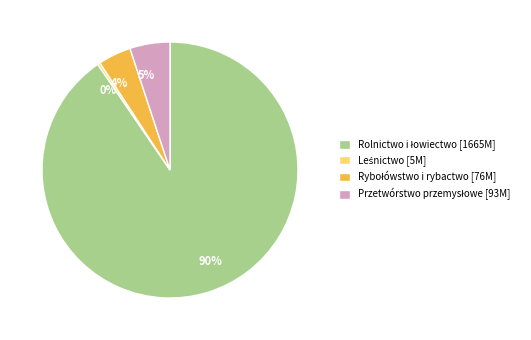

How many slices are in this pie chart?

4